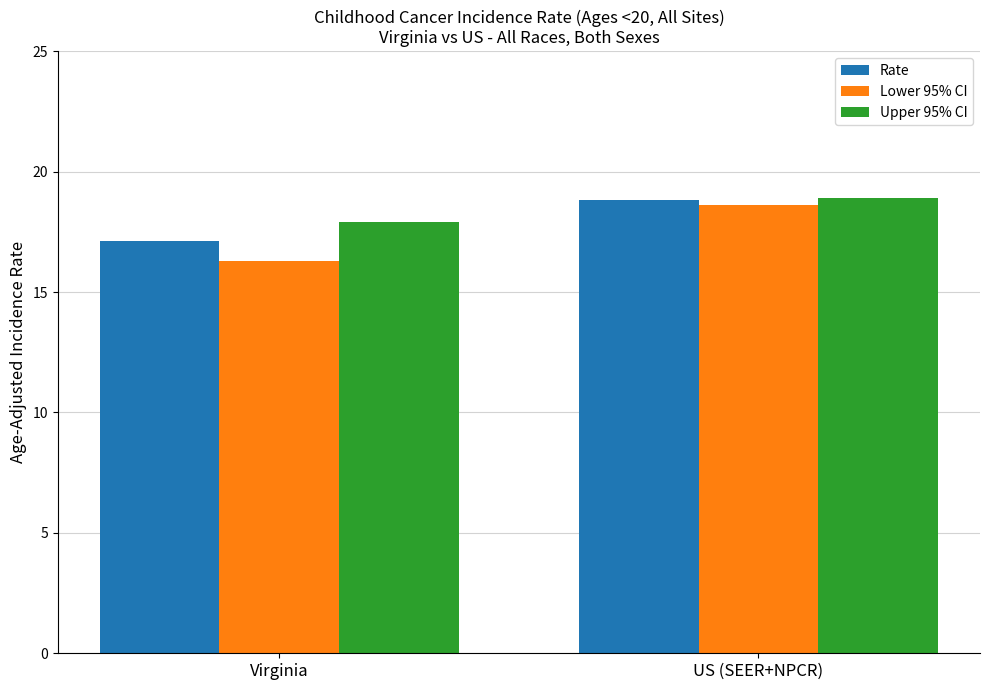

The Lower 95% CI series shows 18.6 at US (SEER+NPCR). True or false?

True